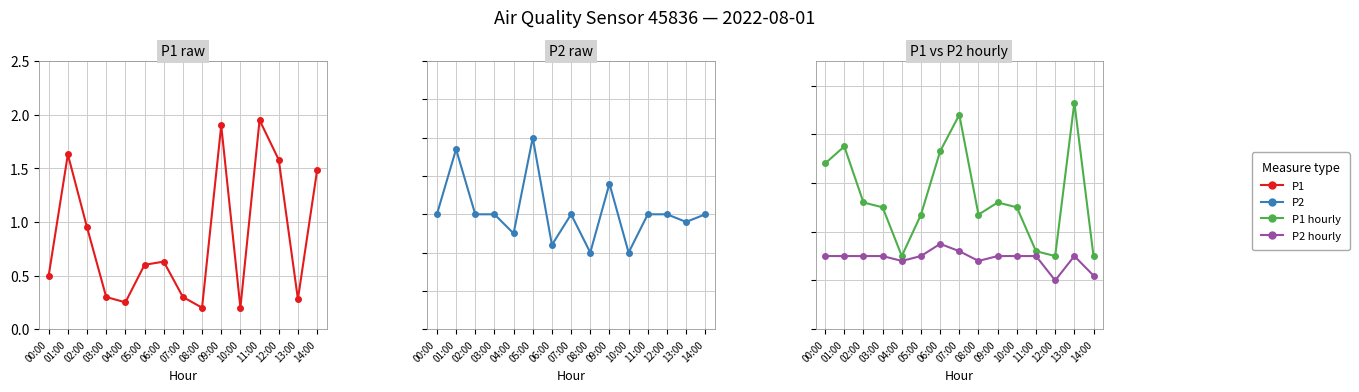

At how many categories does at least one series exceed 1?

5